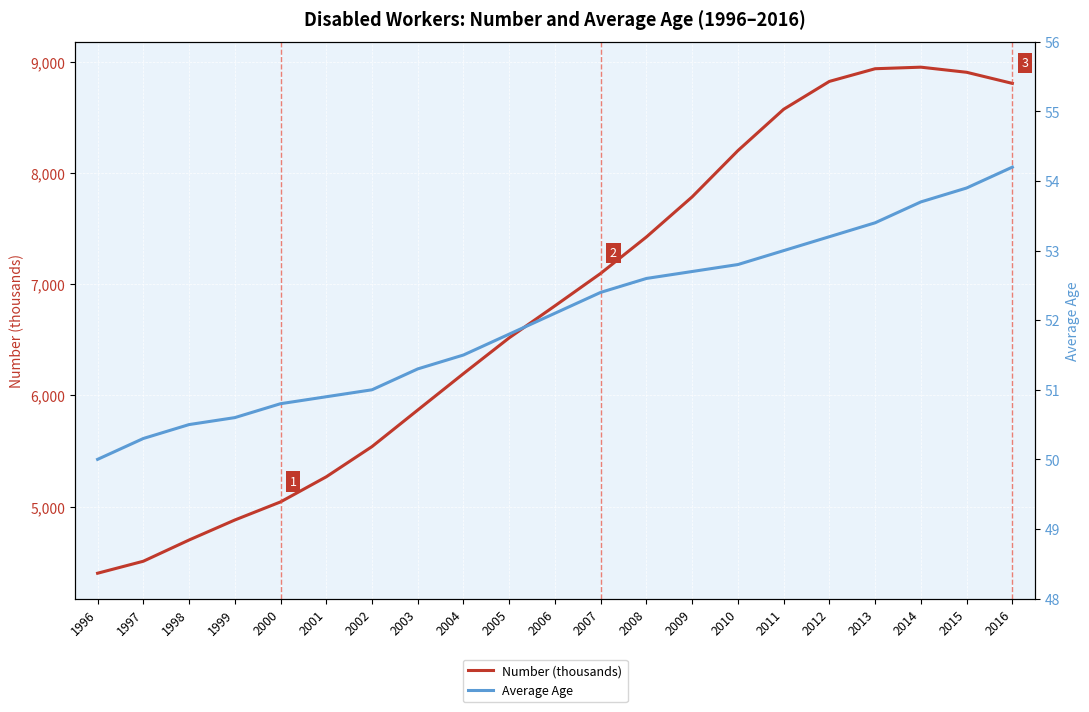

Count the number of categories in the chart.

21